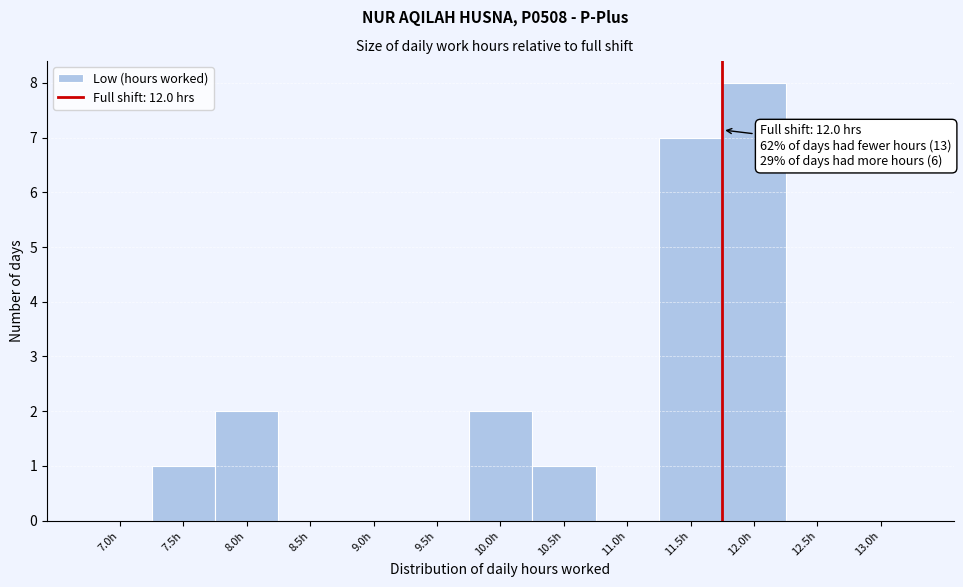

Reading left to right, extract all data points from this chart.

7.0h=0	7.5h=1	8.0h=2	8.5h=0	9.0h=0	9.5h=0	10.0h=2	10.5h=1	11.0h=0	11.5h=7	12.0h=8	12.5h=0	13.0h=0